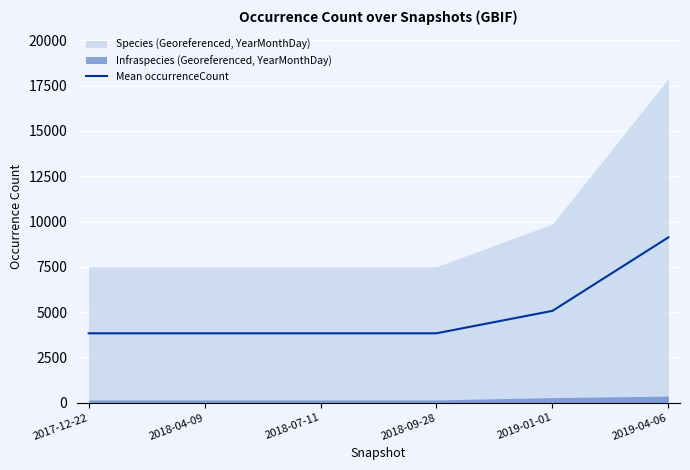

True or false: the data has more than 1 interior local peaks.

False